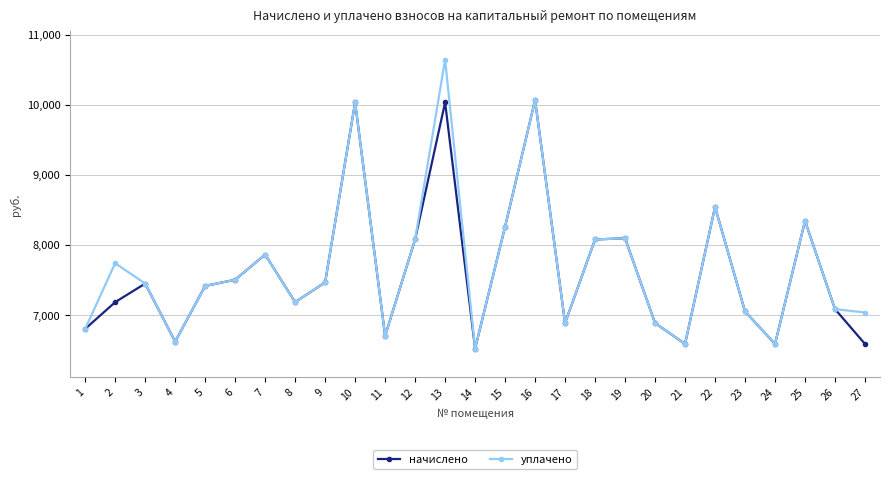

How many series are shown in this chart?

2